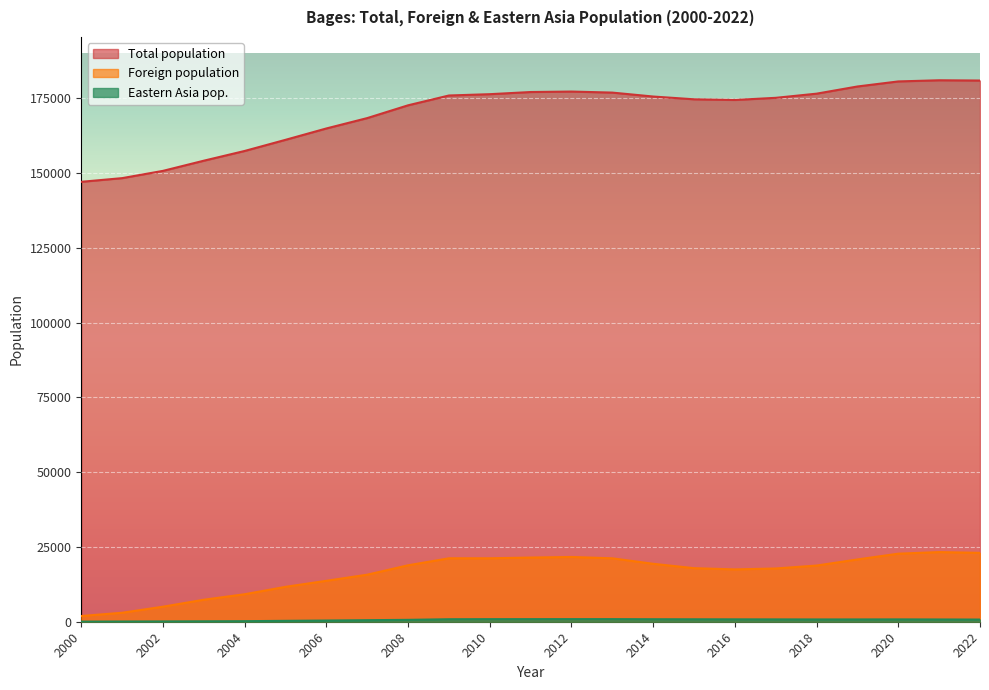

Between 2001 and 2004, which series saw the biggest shift?

Total population